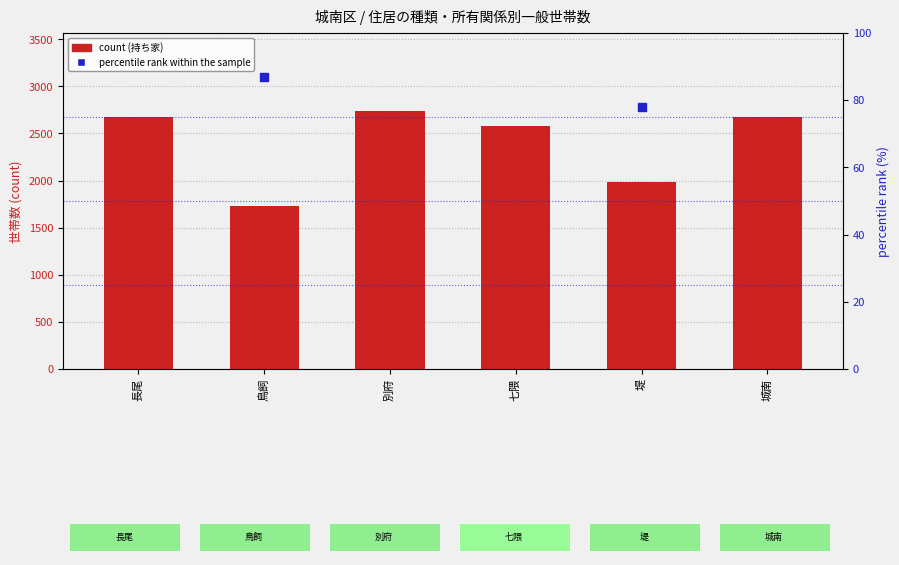

Which series has the widest spread of Y values?

持ち家 (count)